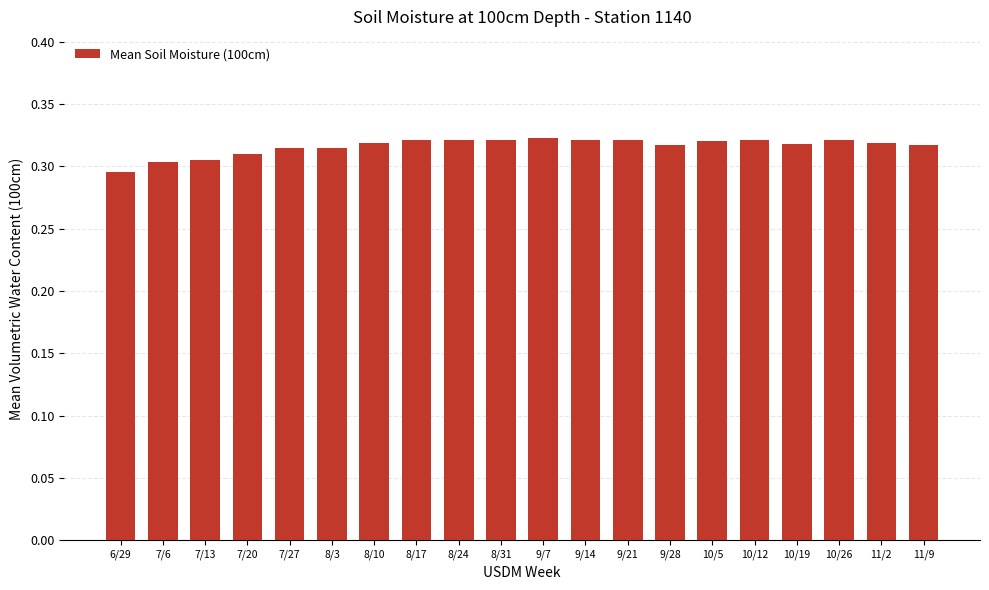

What position from the left is 9/21?

13